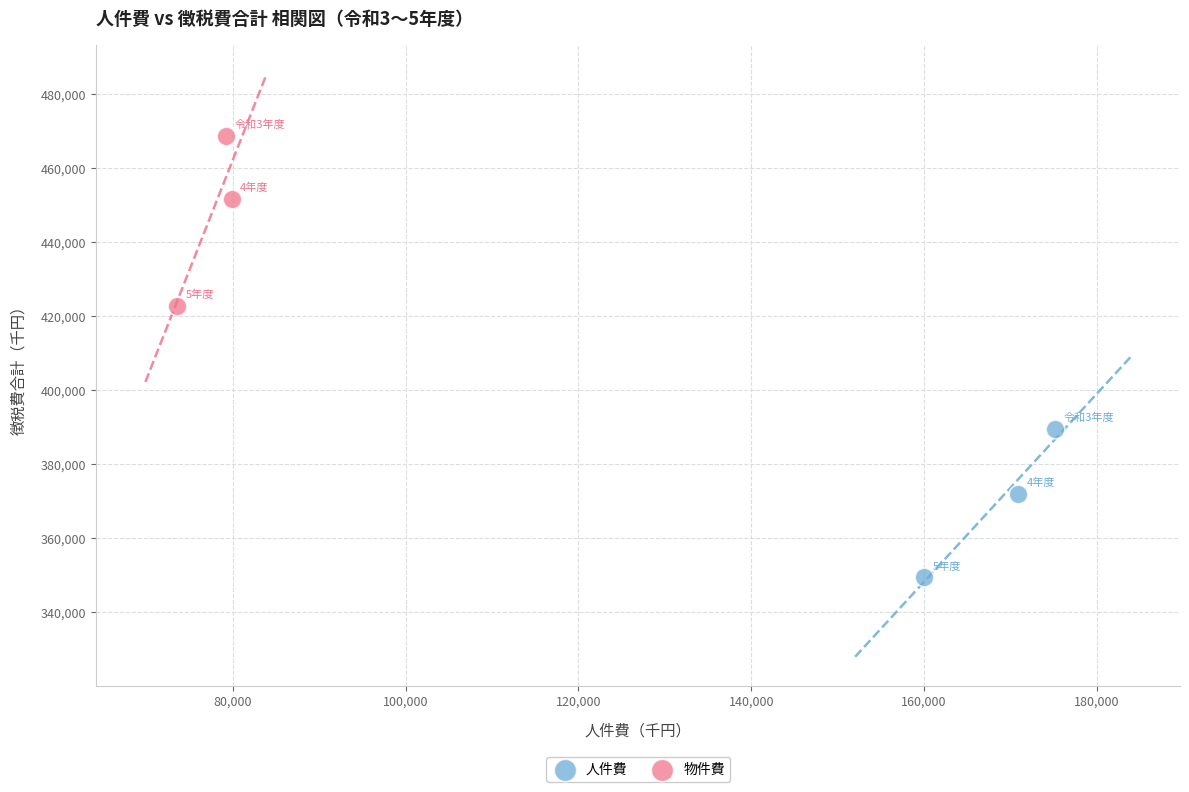

Which series has the largest Y range (max minus min)?

物件費